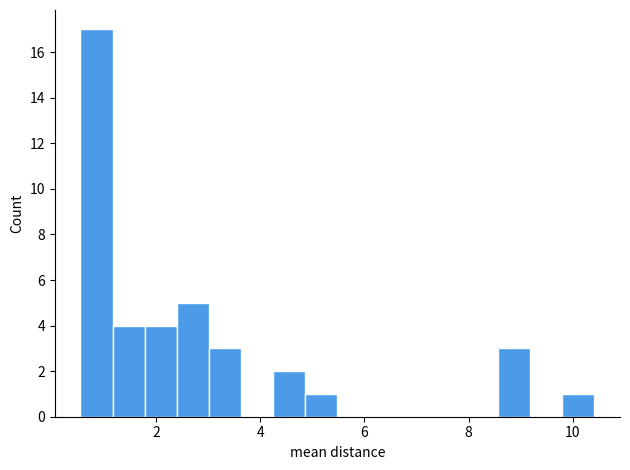

Read against the x-axis, roughly where is the centre of the tallest bar?

0.8